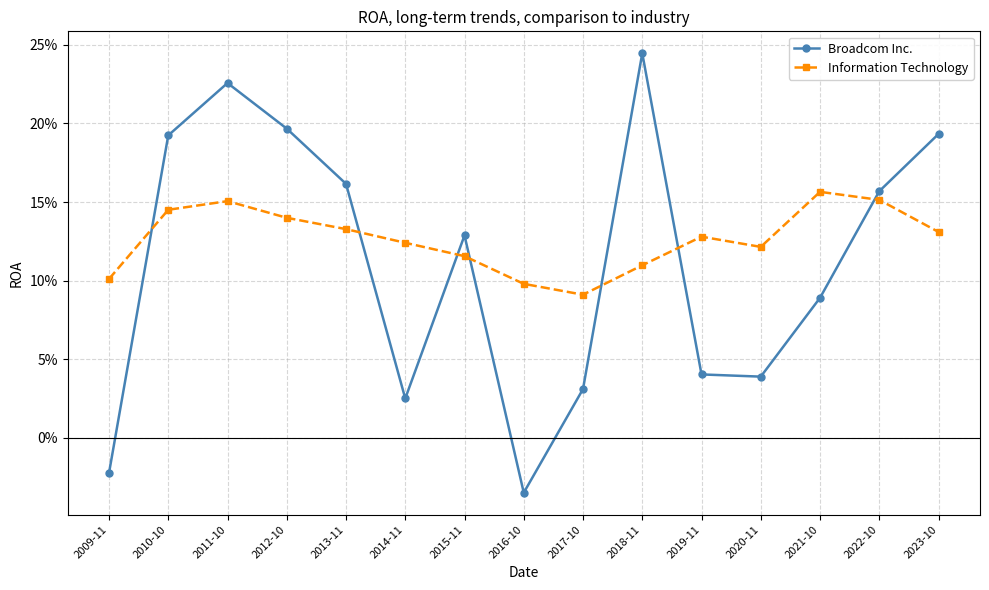

Where do Broadcom Inc. and Information Technology first cross each other?

2009-11 and 2010-10